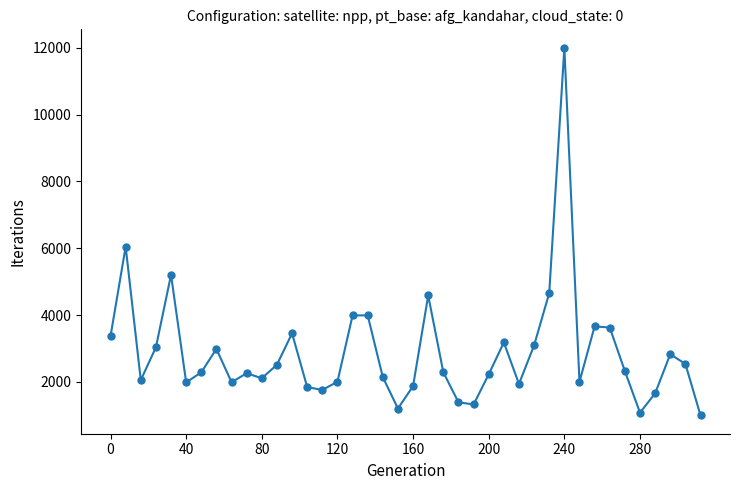

What is the sum of all values?

115431.3